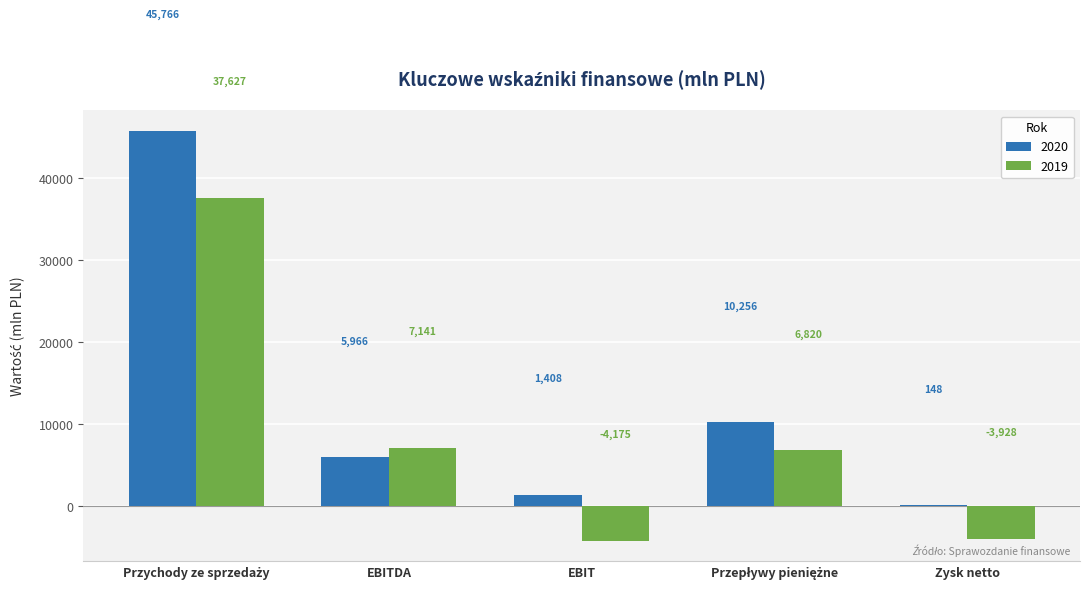

What is the sum of the 2019 values at EBIT and EBITDA?

2966